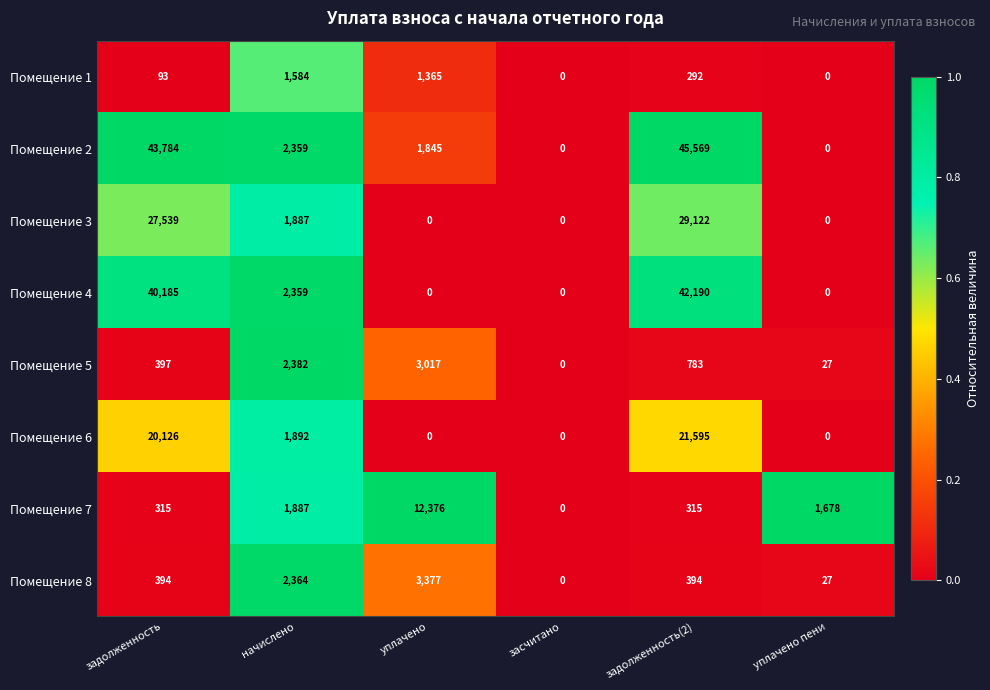

What is the difference between the maximum and minimum values in the Помещение 1 series?

1584